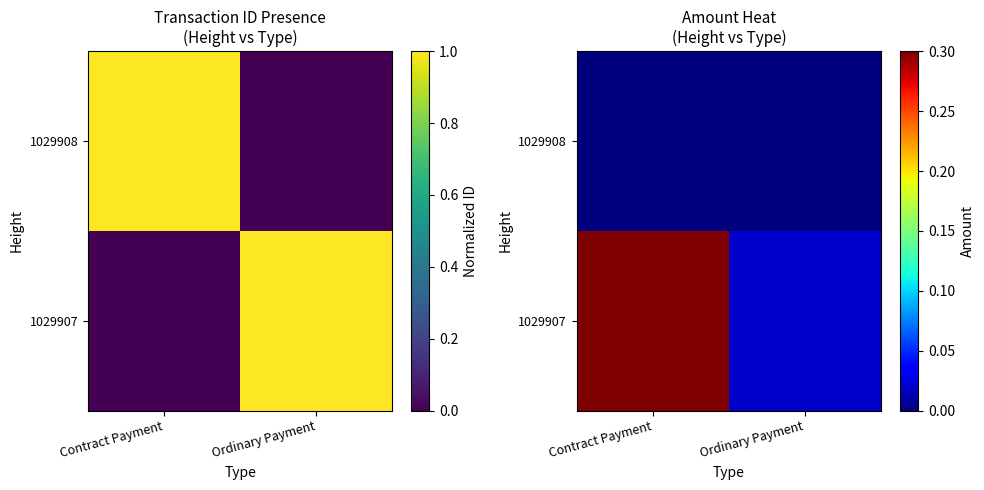

How many distinct data groups are displayed?

2